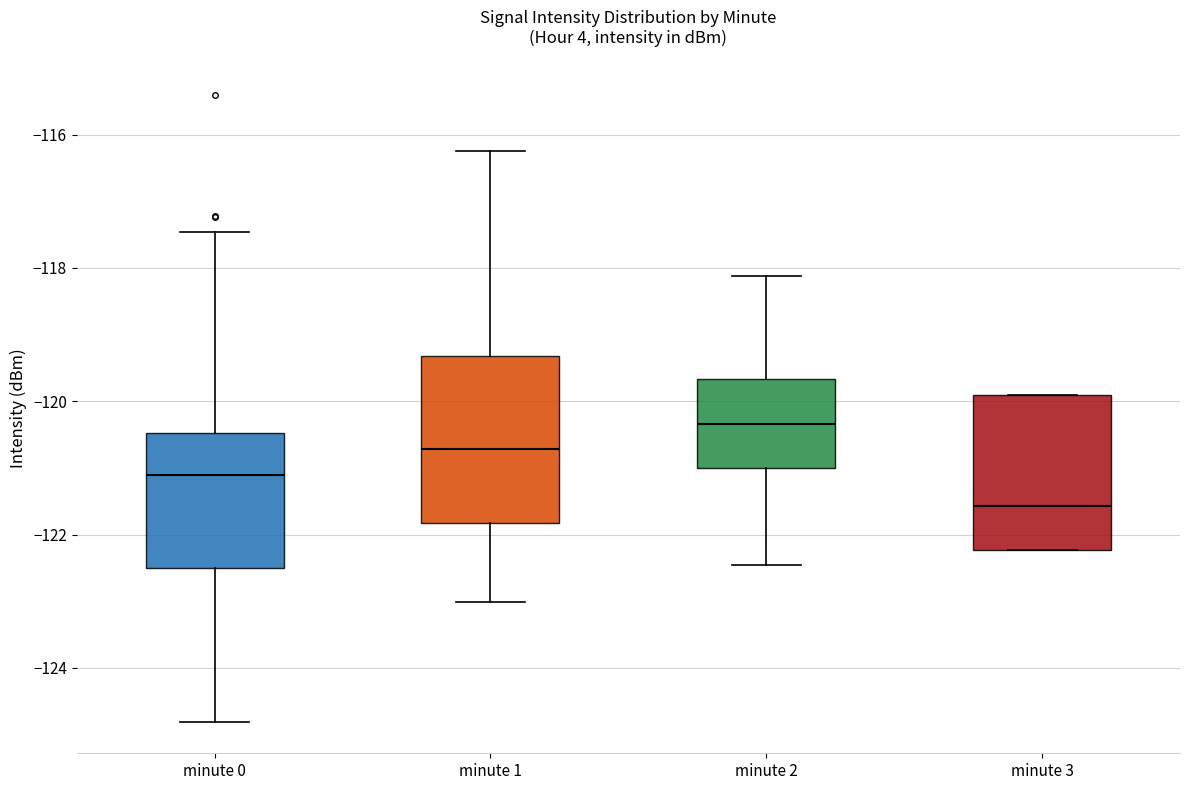

Which box has the lowest median line?

minute 3